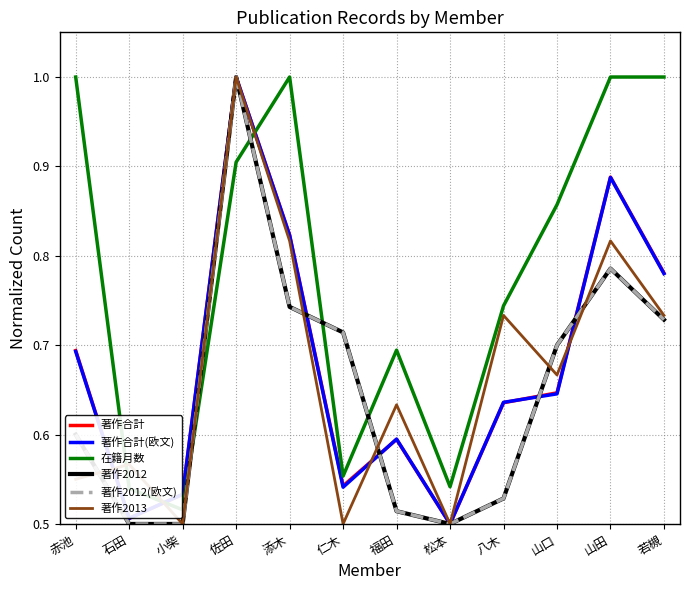

What is the average value of the 著作2012(欧文) series?

0.7